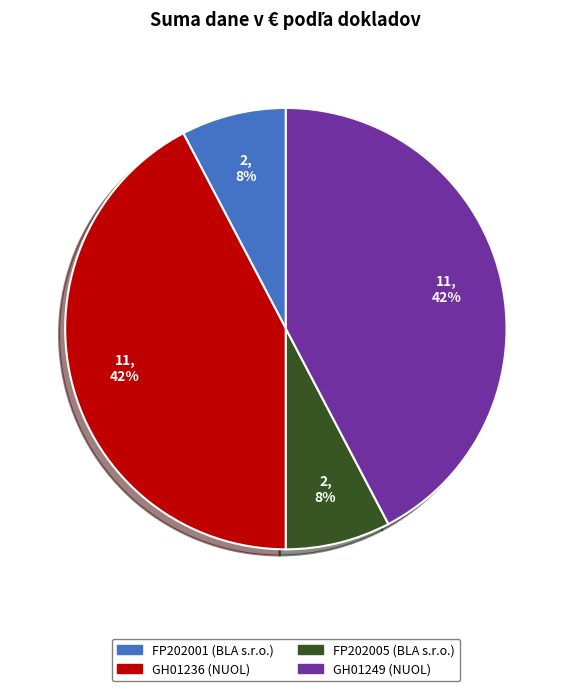

To the nearest percent, what is the combined percentage of GH01236 (NUOL) and FP202001 (BLA s.r.o.)?

50%